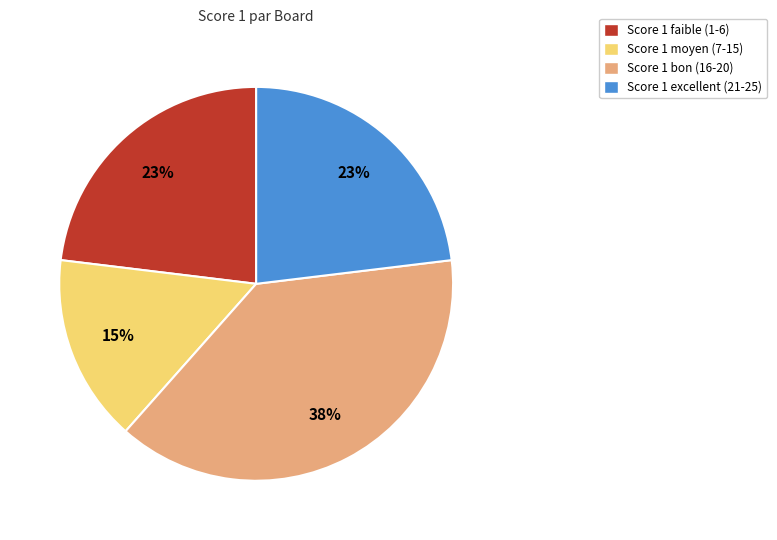

To the nearest percent, what is the difference between the largest and smallest slice percentages?

23%